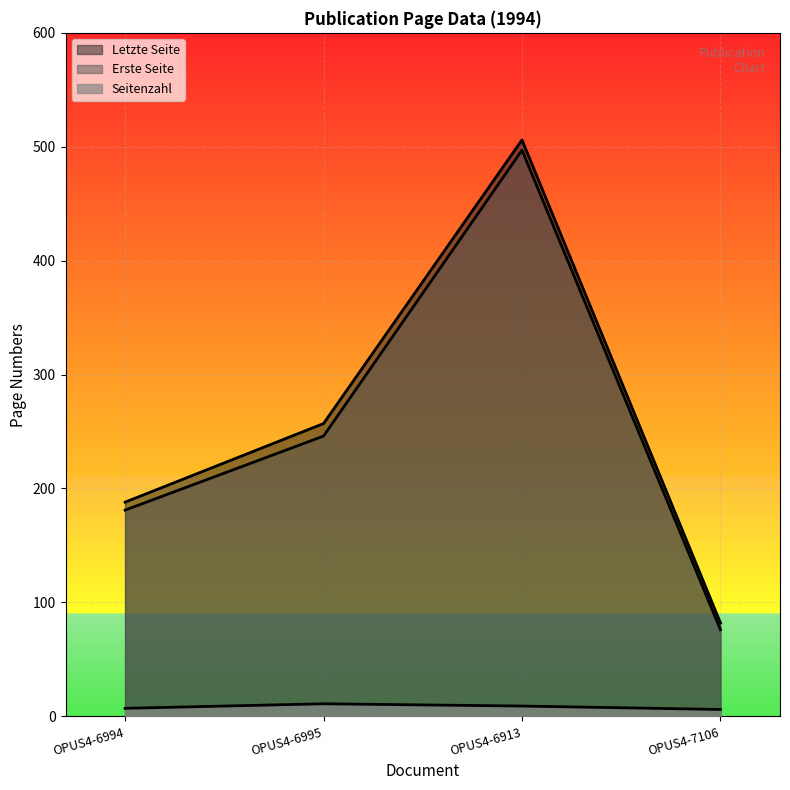

True or false: Seitenzahl and Letzte Seite cross at least once.

False